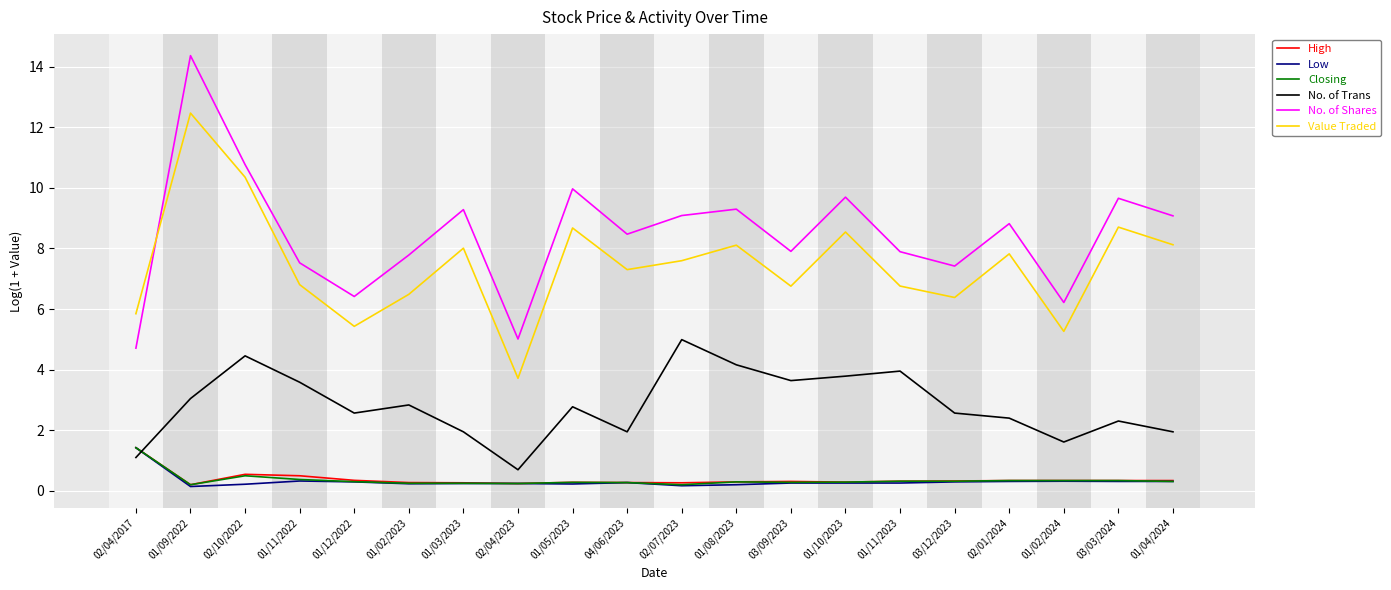

At which category is the sum across all series the highest?

01/09/2022